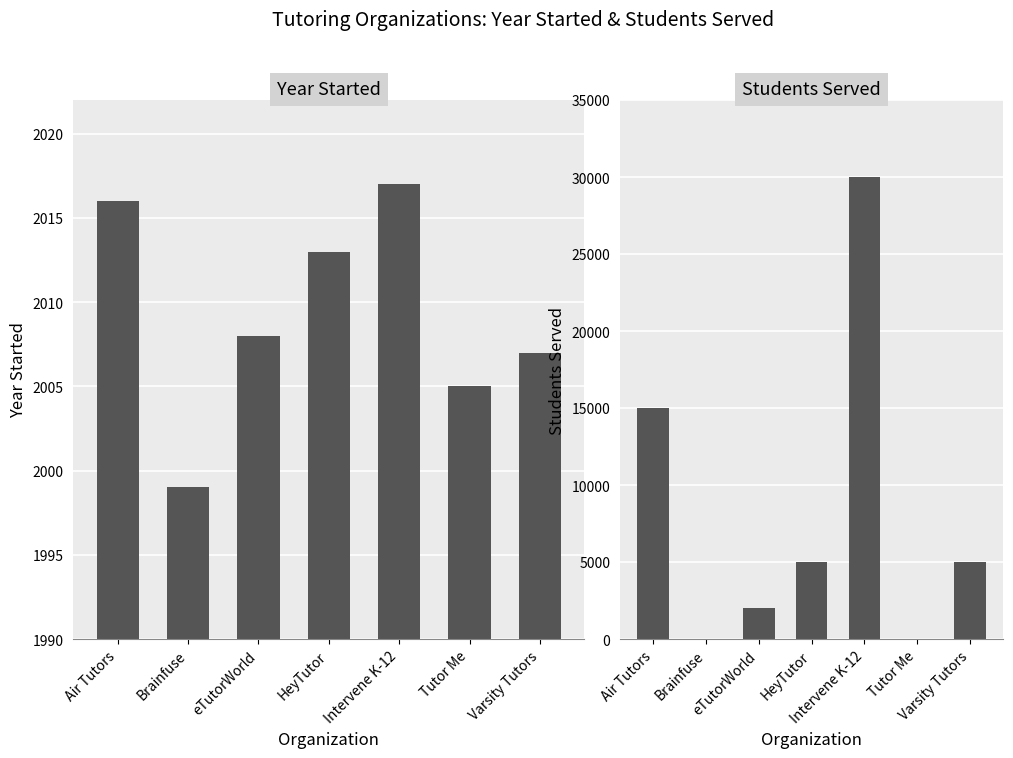

List the series in order of their overall mean, lowest first.

Year Started, Students Served